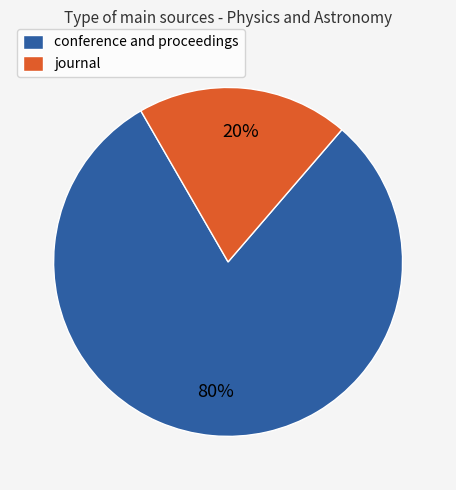

To the nearest percent, what portion does journal represent?

20%